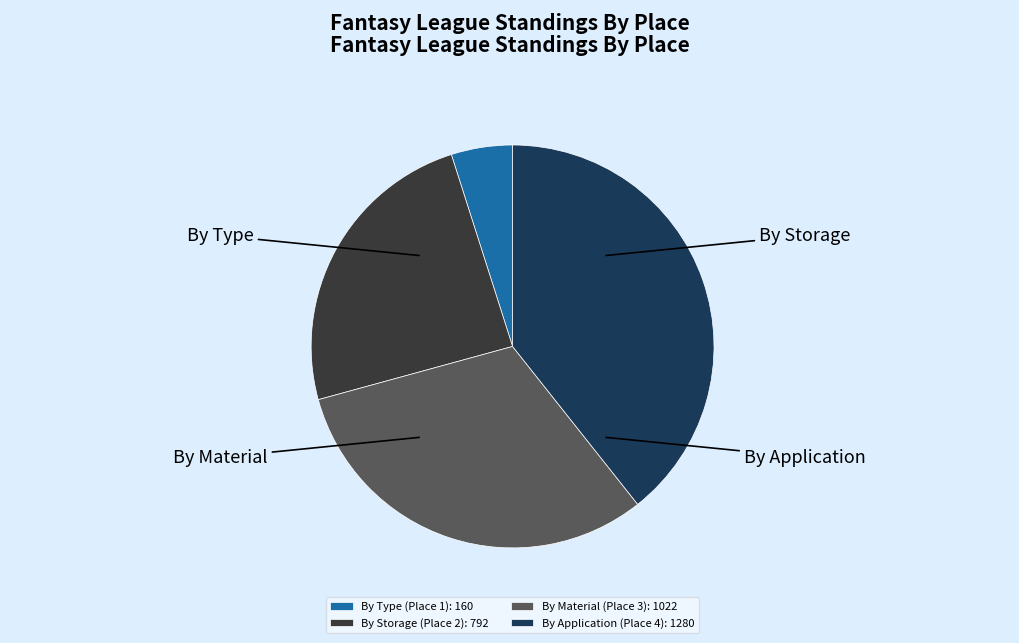

Rank the categories by value from lowest to highest.

By Type (Place 1): 160, By Storage (Place 2): 792, By Material (Place 3): 1022, By Application (Place 4): 1280